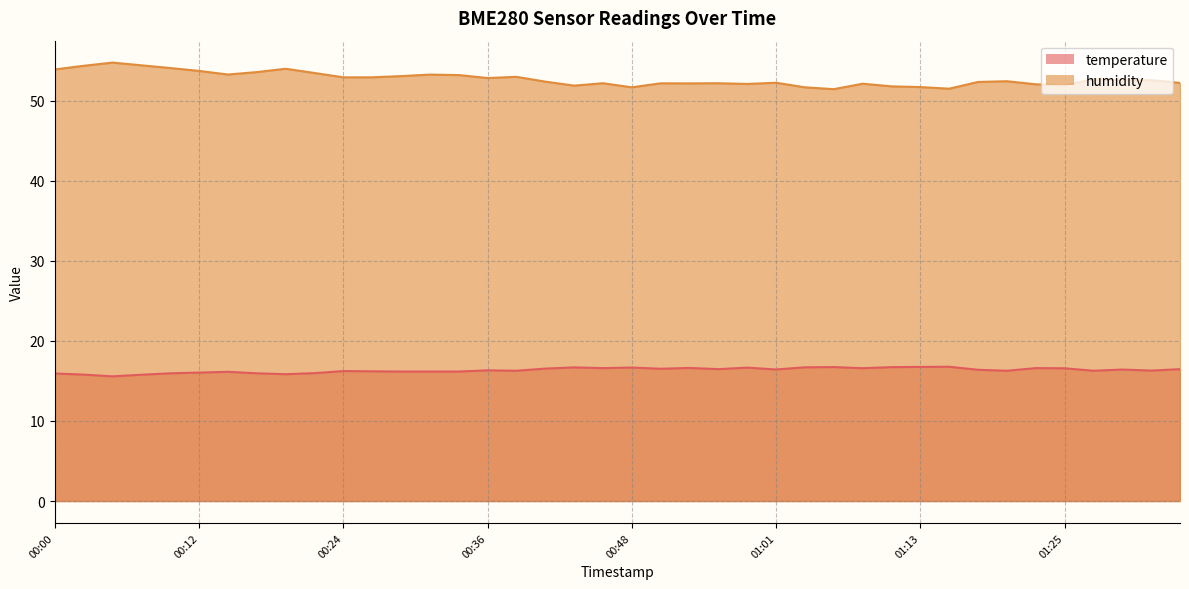

What is the difference between the maximum and second lowest values in the humidity series?

3.3